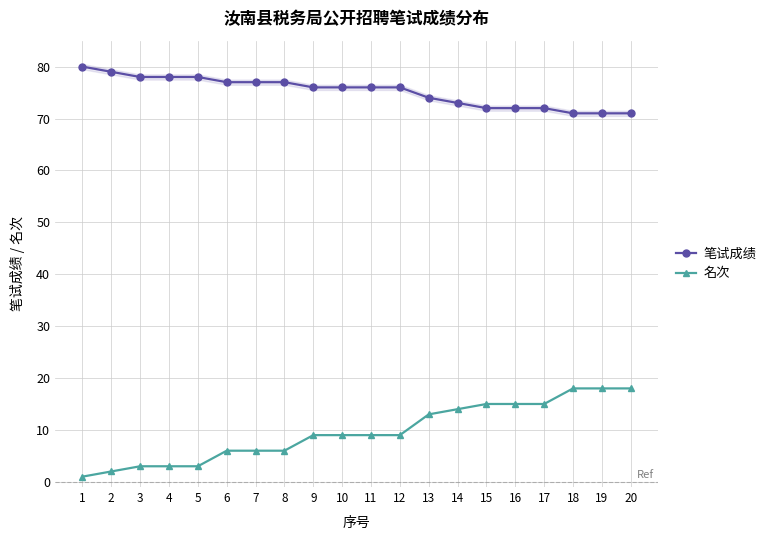

True or false: 笔试成绩 and 名次 cross at least once.

False